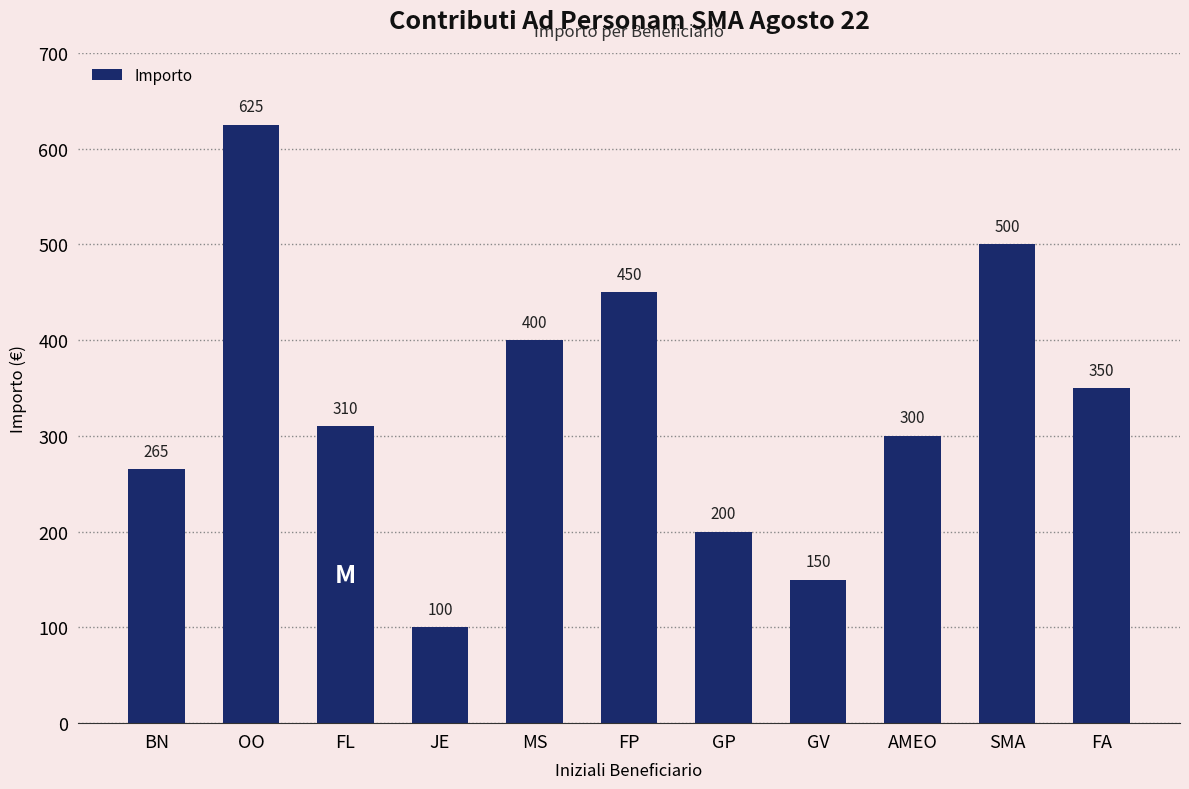

Reading right to left, extract all data points from this chart.

350	500	300	150	200	450	400	100	310	625	265